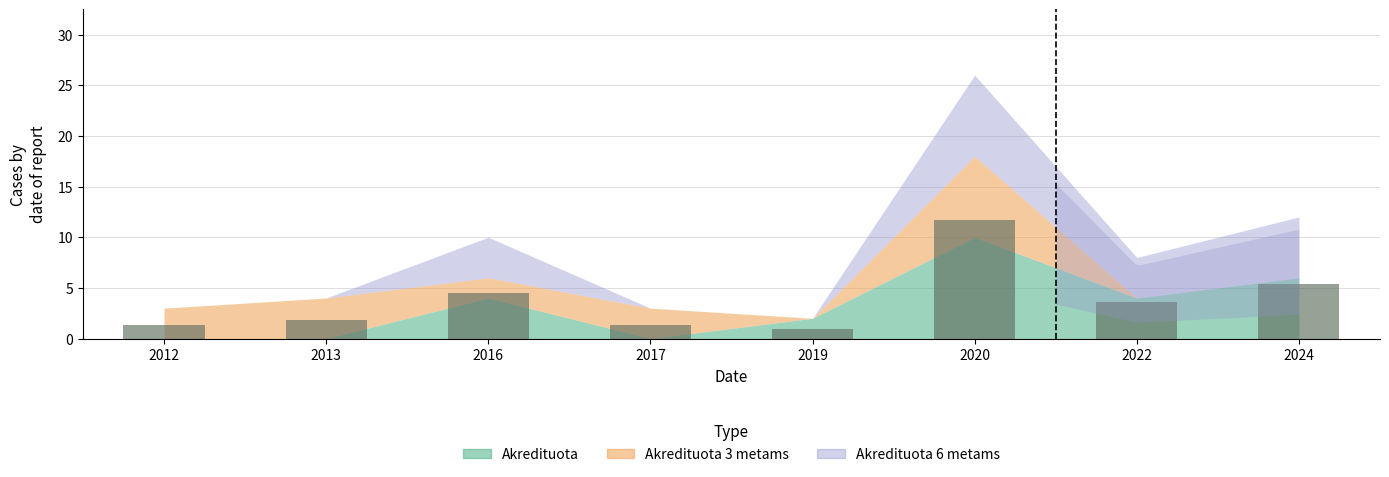

Which label corresponds to the largest value in the chart?

2020